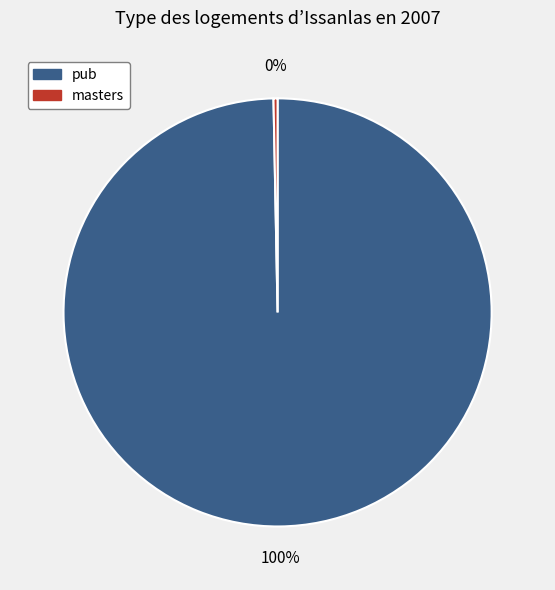

How many segments does this pie chart have?

2